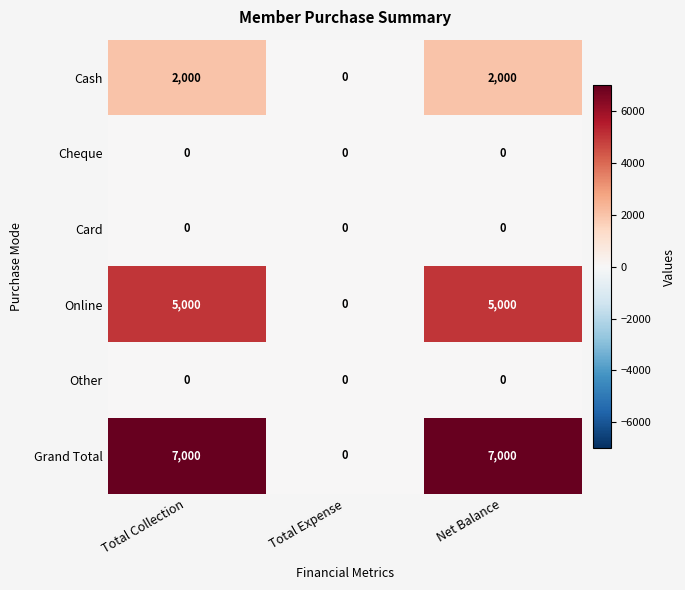

How many Cash values are between 0 and 2000?

3